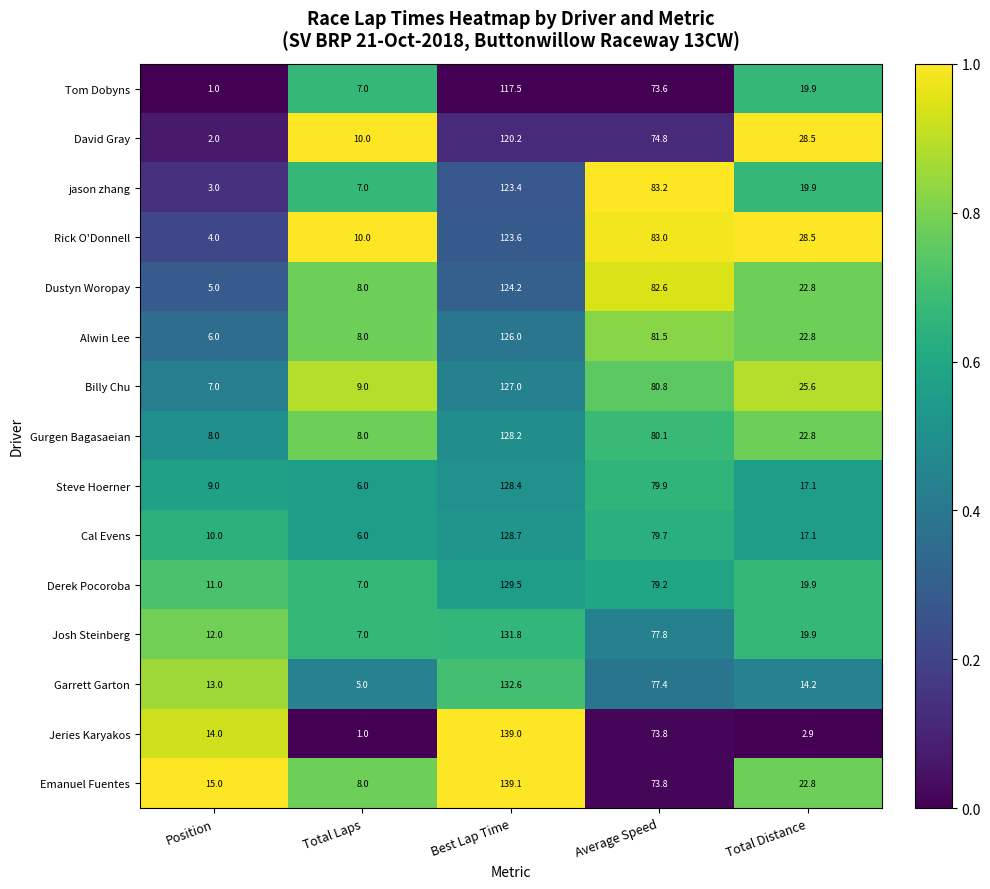

Rank the series by their maximum value, from lowest to highest.

Tom Dobyns, David Gray, jason zhang, Rick O'Donnell, Dustyn Woropay, Alwin Lee, Billy Chu, Gurgen Bagasaeian, Steve Hoerner, Cal Evens, Derek Pocoroba, Josh Steinberg, Garrett Garton, Jeries Karyakos, Emanuel Fuentes